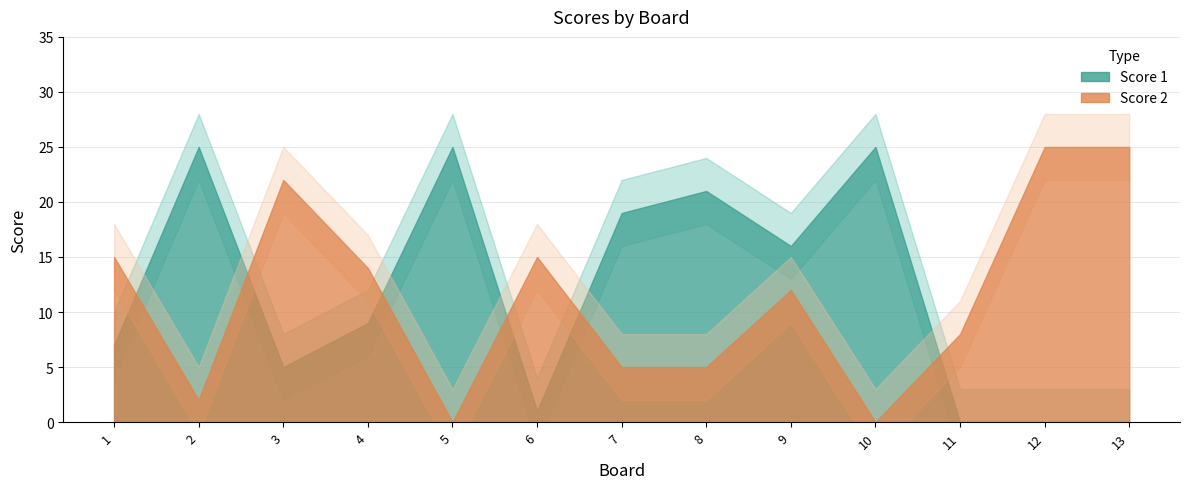

List the series in order of their peak value, lowest first.

Score 1, Score 2